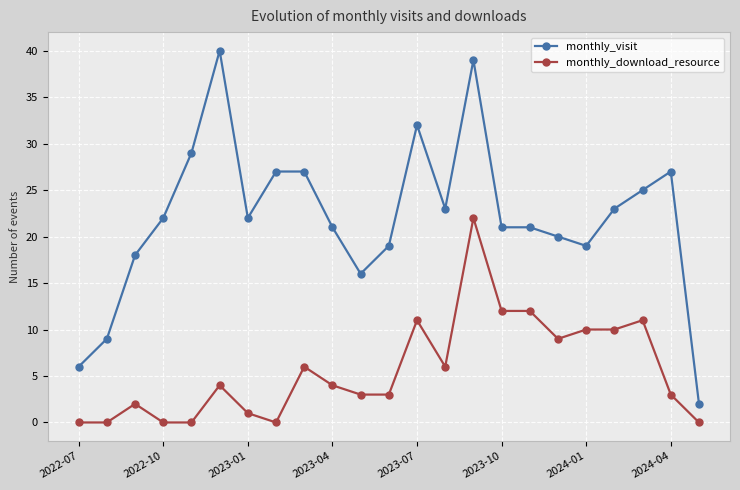

How many categories are shown in the chart?

23